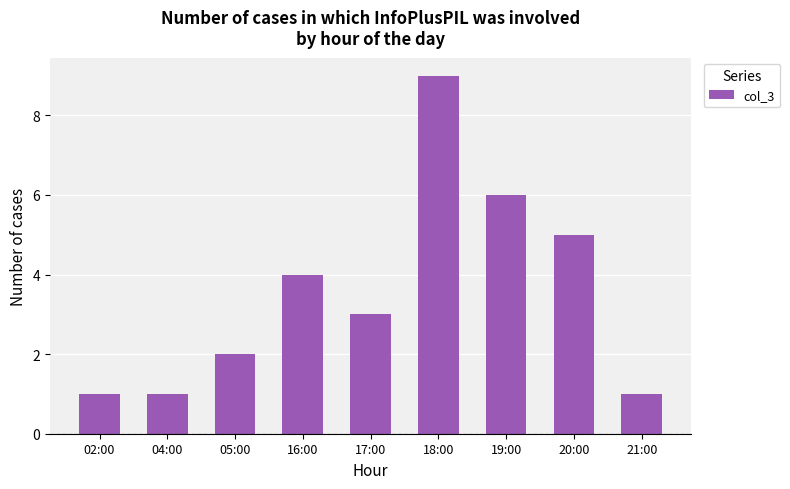

What is the label of the 7th bar from the right?

05:00